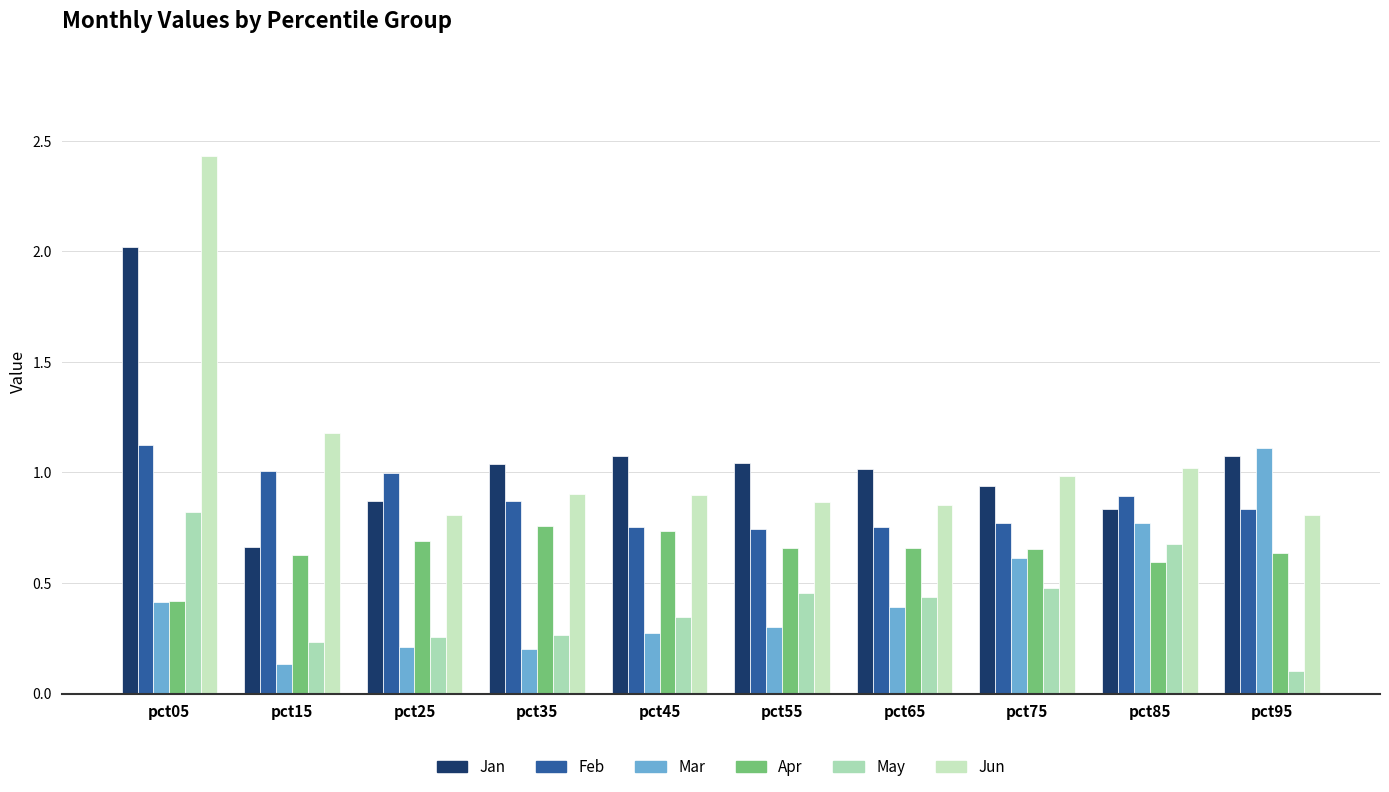

What is the difference between the highest and lowest values at pct65?

0.6